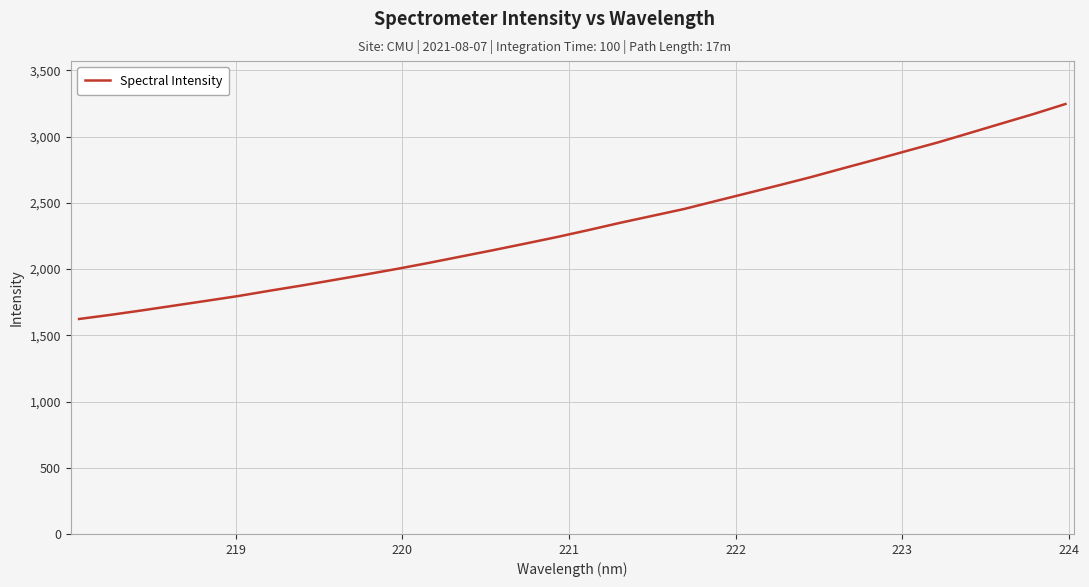

What is the difference between the maximum and minimum values?

1623.2